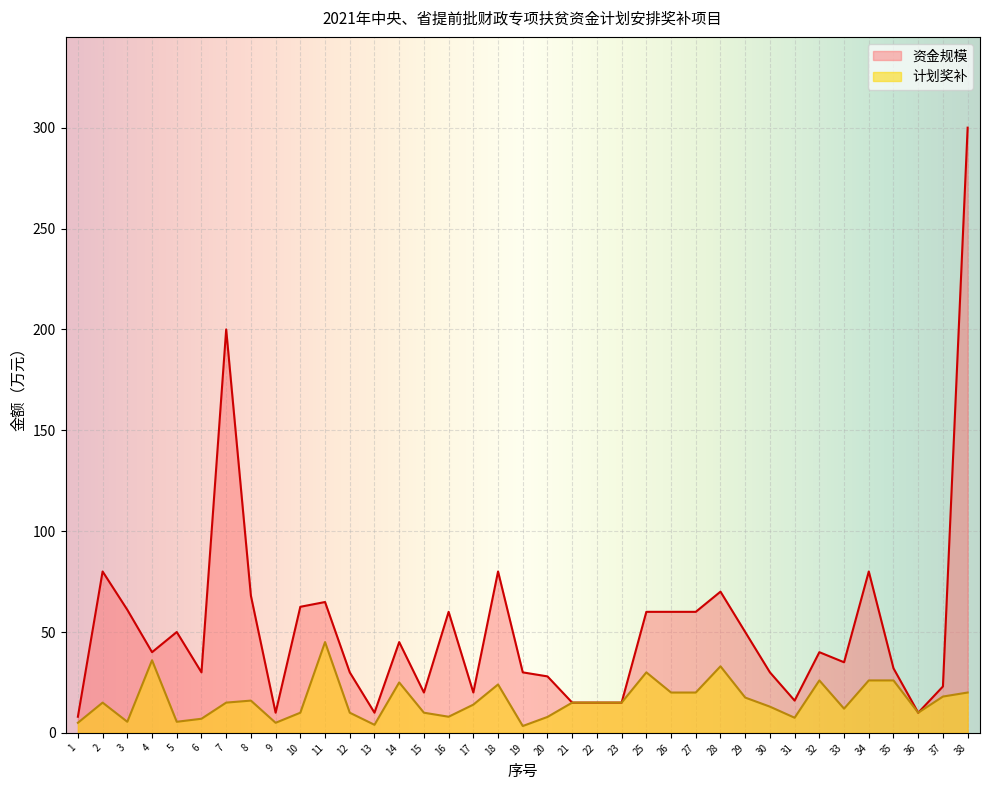

What is the sum of the 资金规模 values at 15 and 27?

80.0